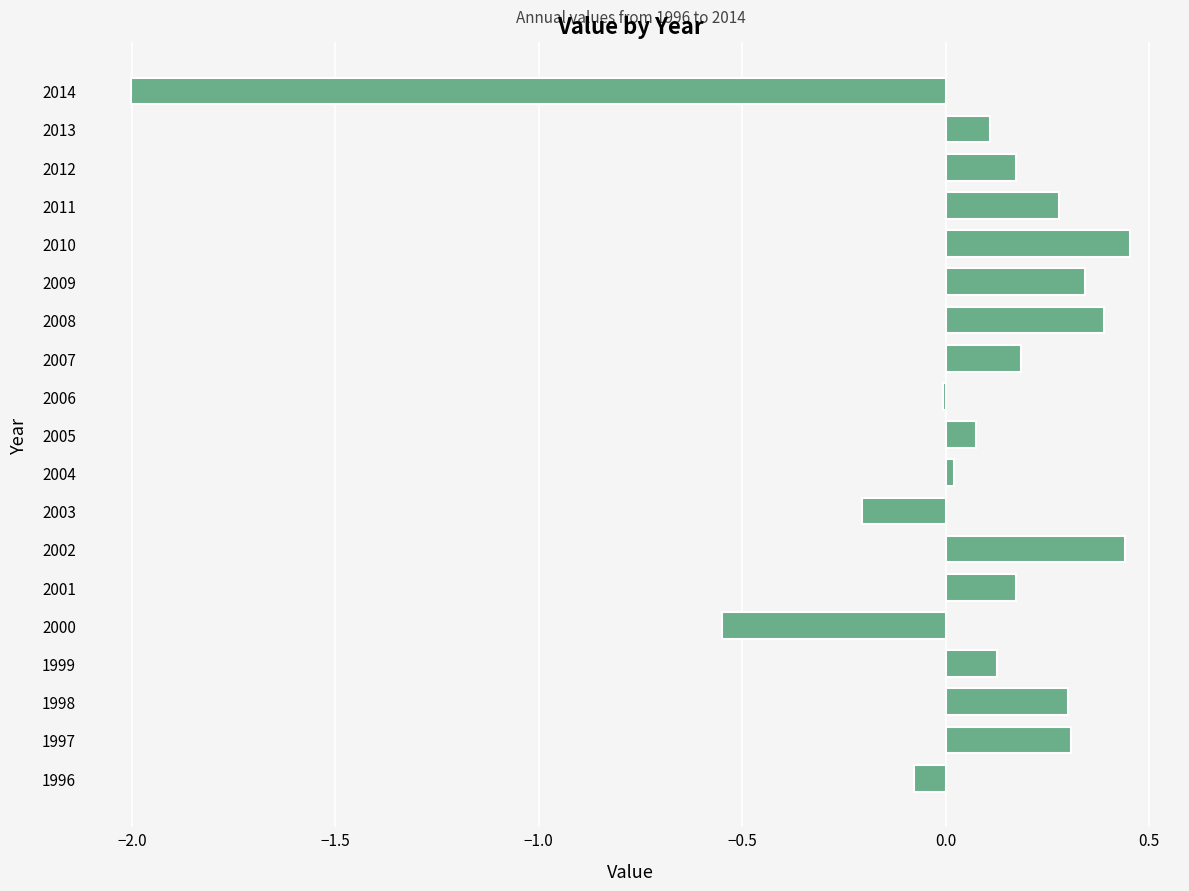

What is the change in value from 2005 to 2007?

+0.1